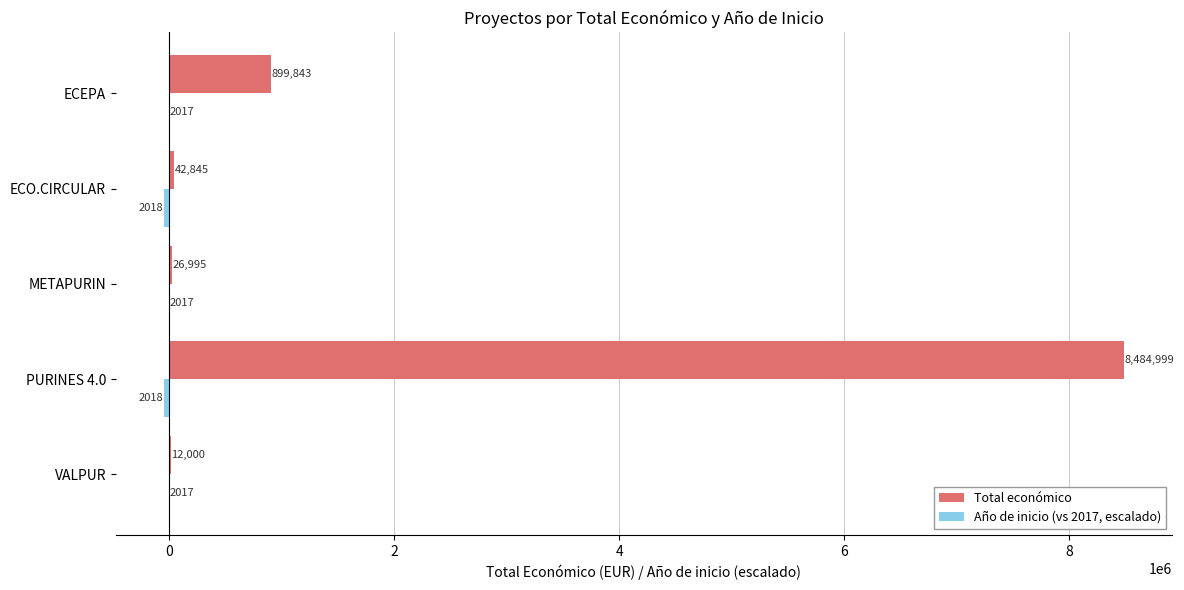

Between ECO.CIRCULAR and ECEPA, which series saw the biggest shift?

Total económico